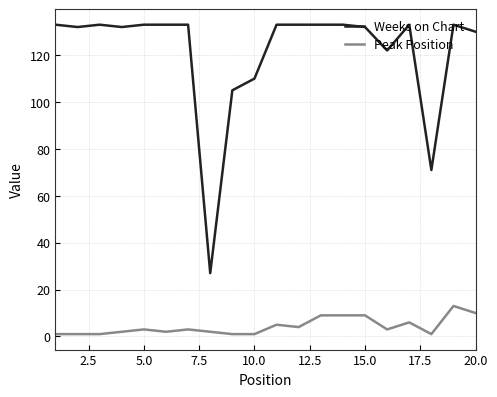

Rank the series by their average value, from highest to lowest.

Weeks on Chart, Peak Position